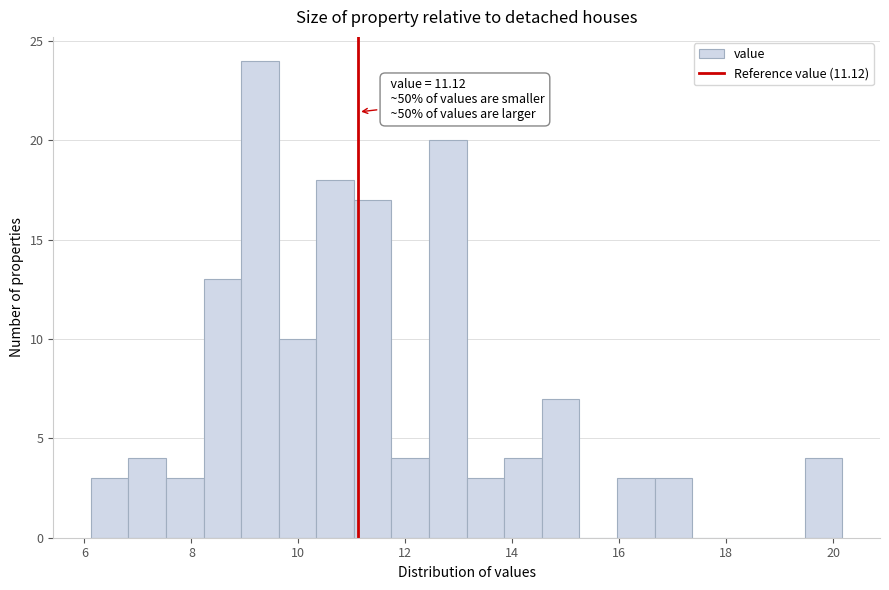

Read against the x-axis, roughly where is the centre of the tallest bar?

9.2